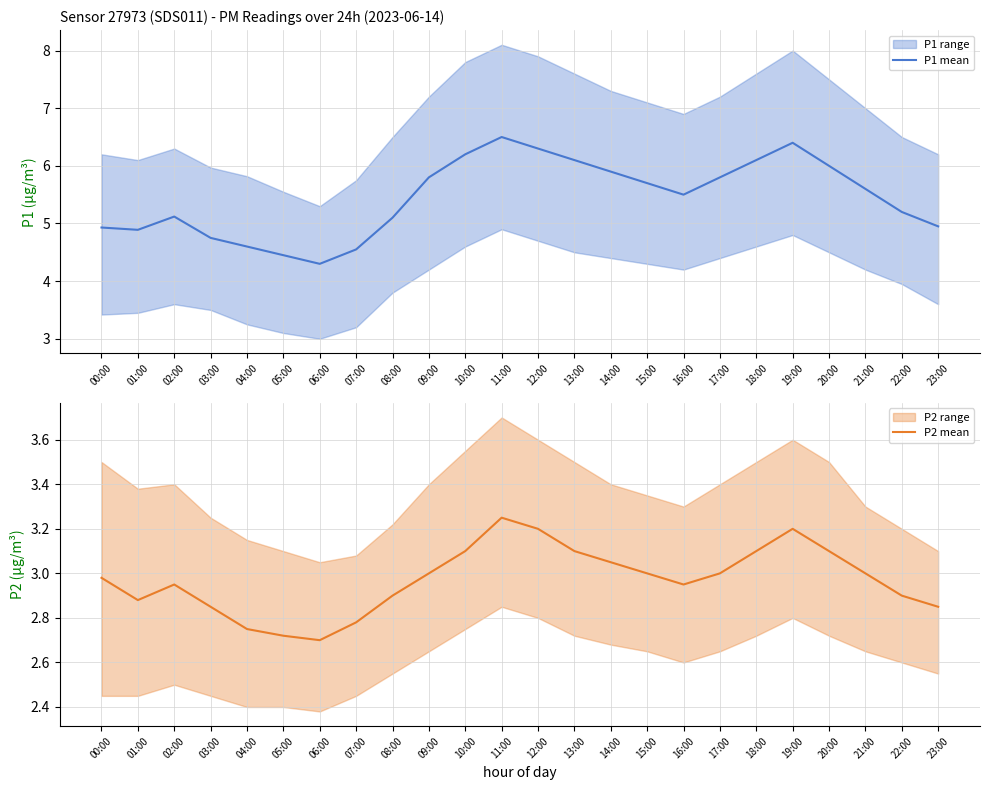

Which category has the highest value in the P2 mean series?

11:00